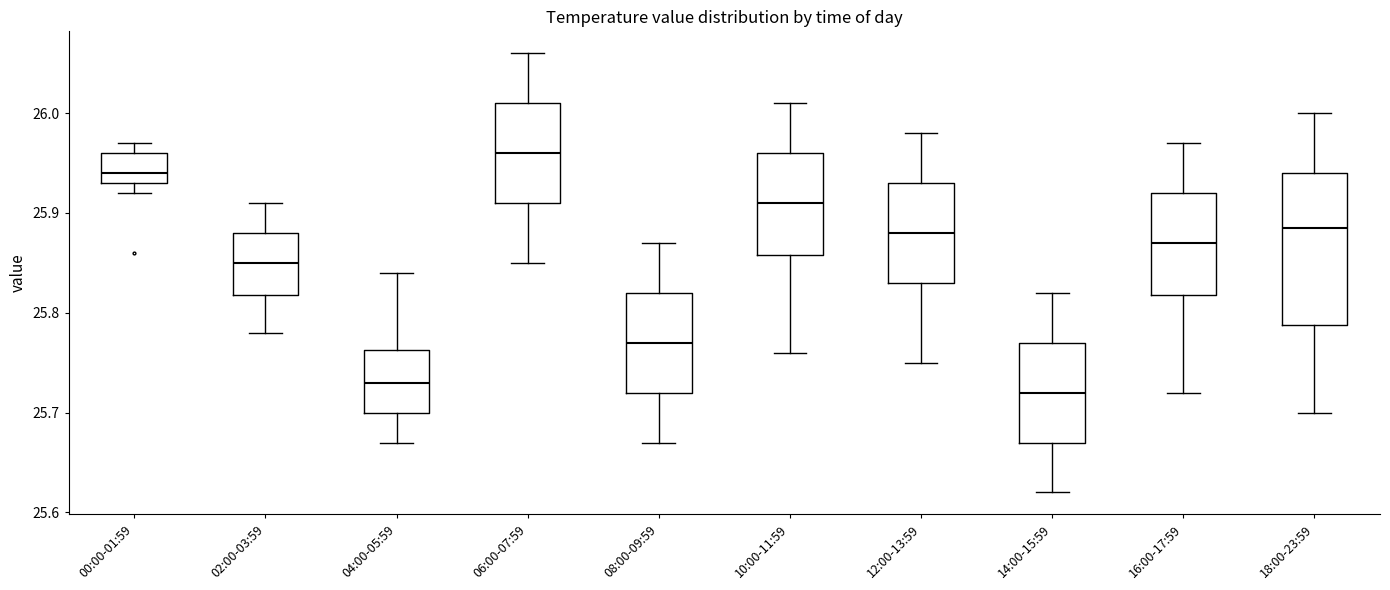

Comparing the boxes themselves (not the whiskers), which one is the tallest?

18:00-23:59